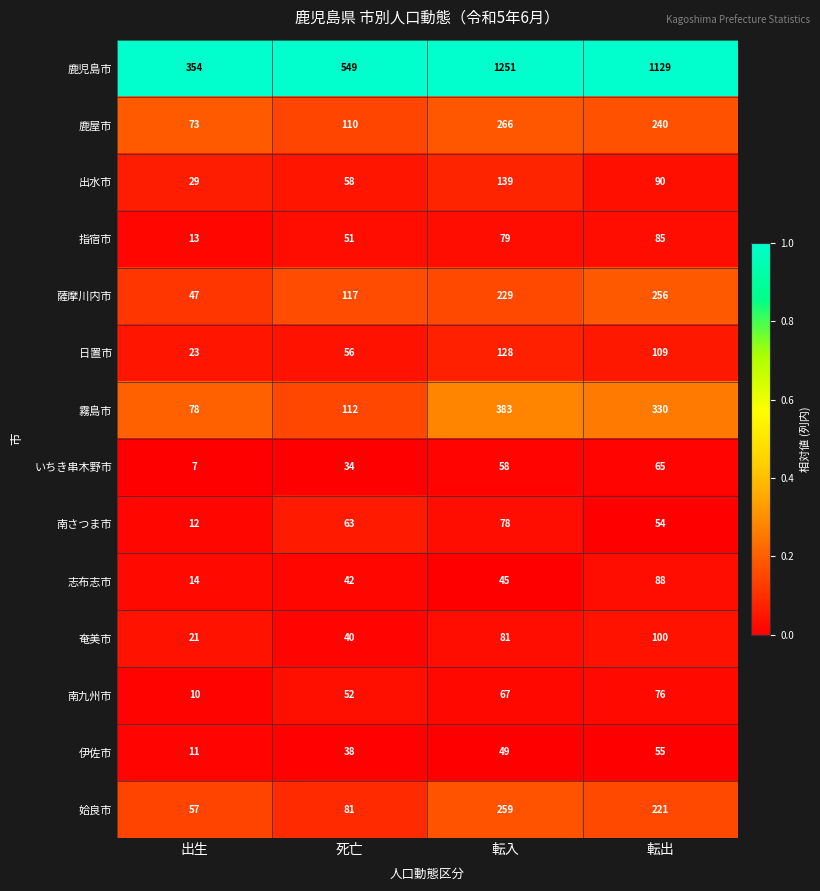

Where is 鹿児島市 nearest to the value 802?

死亡